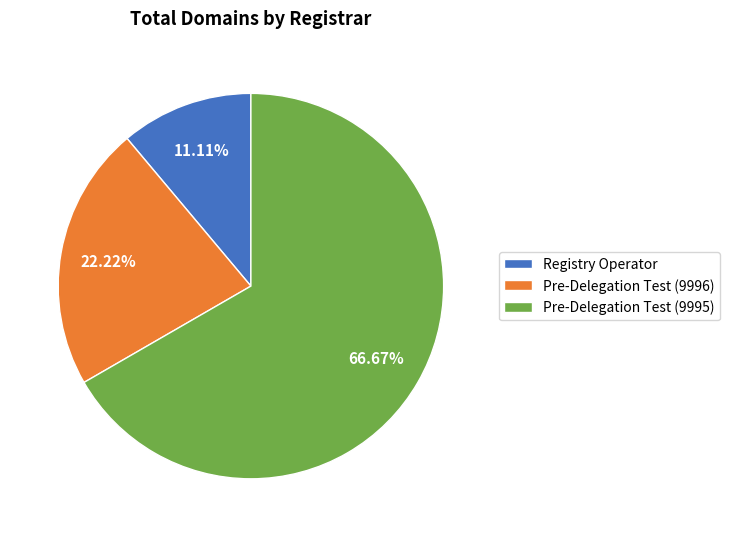

Between Registry Operator and Pre-Delegation Test (9995), which is larger?

Pre-Delegation Test (9995)